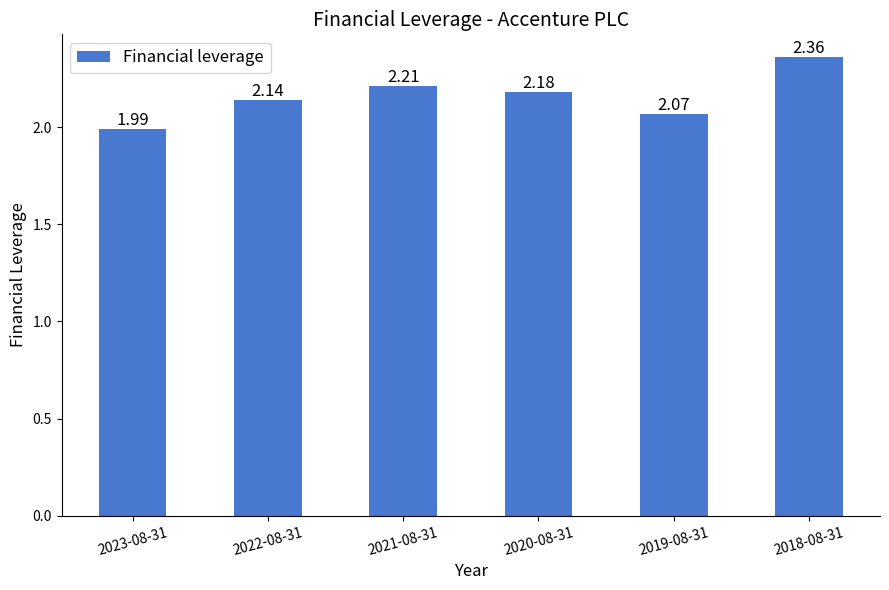

What is the difference between the values at 2019-08-31 and 2020-08-31?

0.1